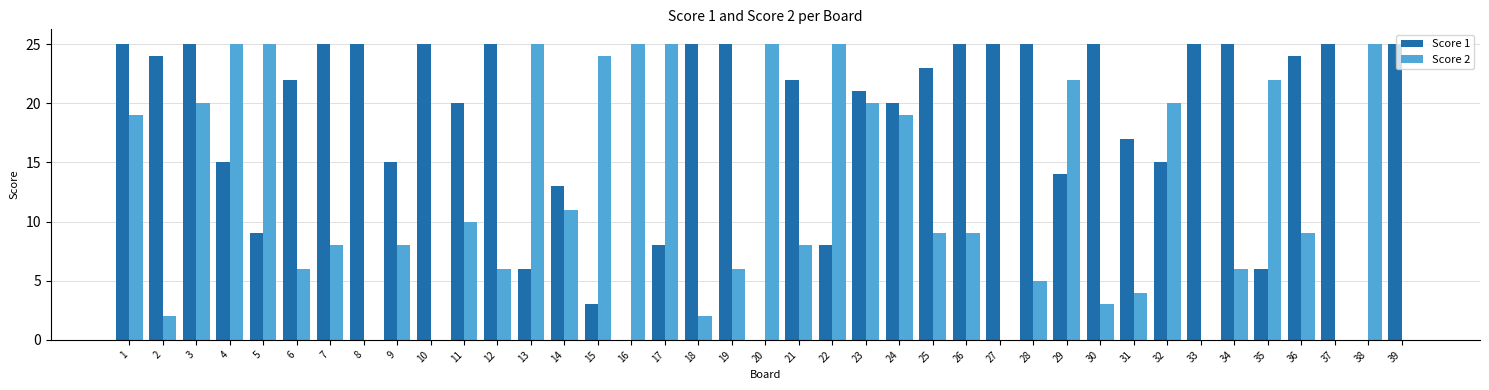

Reading left to right, what are all the values shown in this chart?

Score 1: 1=25	2=24	3=25	4=15	5=9	6=22	7=25	8=25	9=15	10=25	11=20	12=25	13=6	14=13	15=3	16=0	17=8	18=25	19=25	20=0	21=22	22=8	23=21	24=20	25=23	26=25	27=25	28=25	29=14	30=25	31=17	32=15	33=25	34=25	35=6	36=24	37=25	38=0	39=25
Score 2: 1=19	2=2	3=20	4=25	5=25	6=6	7=8	8=0	9=8	10=0	11=10	12=6	13=25	14=11	15=24	16=25	17=25	18=2	19=6	20=25	21=8	22=25	23=20	24=19	25=9	26=9	27=0	28=5	29=22	30=3	31=4	32=20	33=0	34=6	35=22	36=9	37=0	38=25	39=0